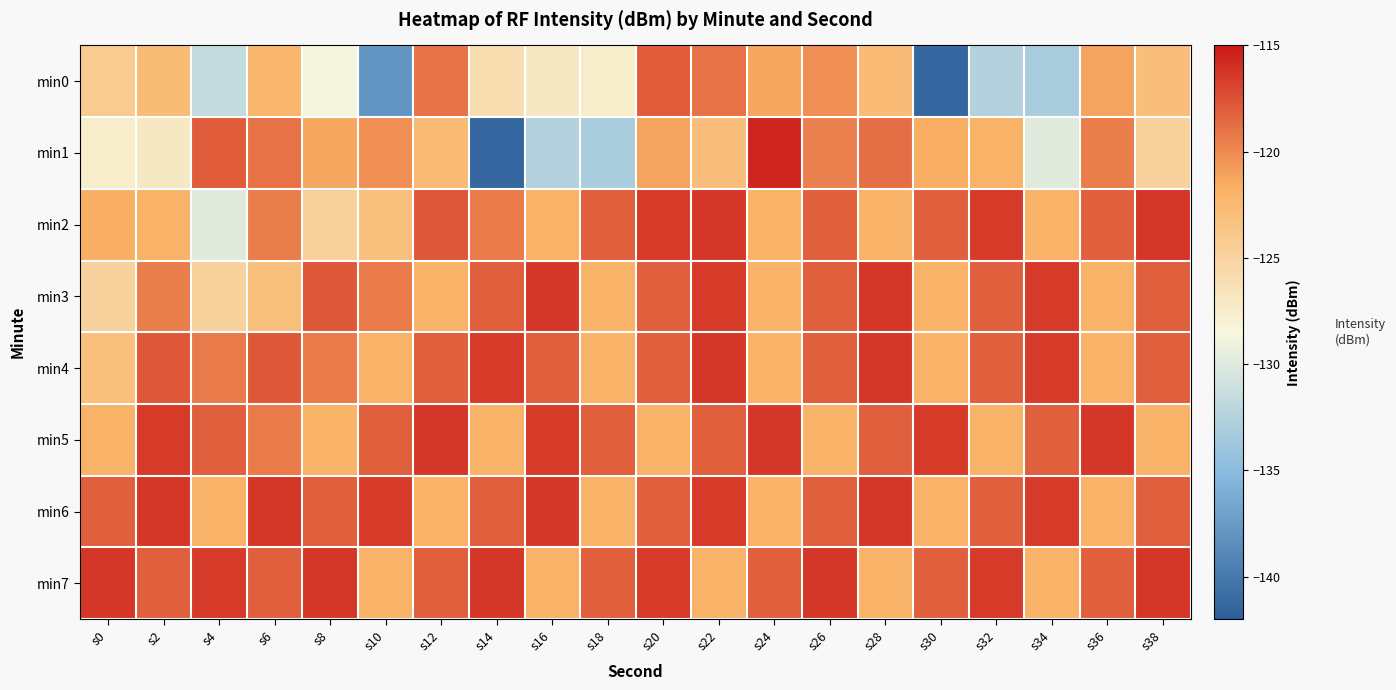

List the series in order of their peak value, highest first.

min1, min2, min3, min4, min5, min6, min7, min0